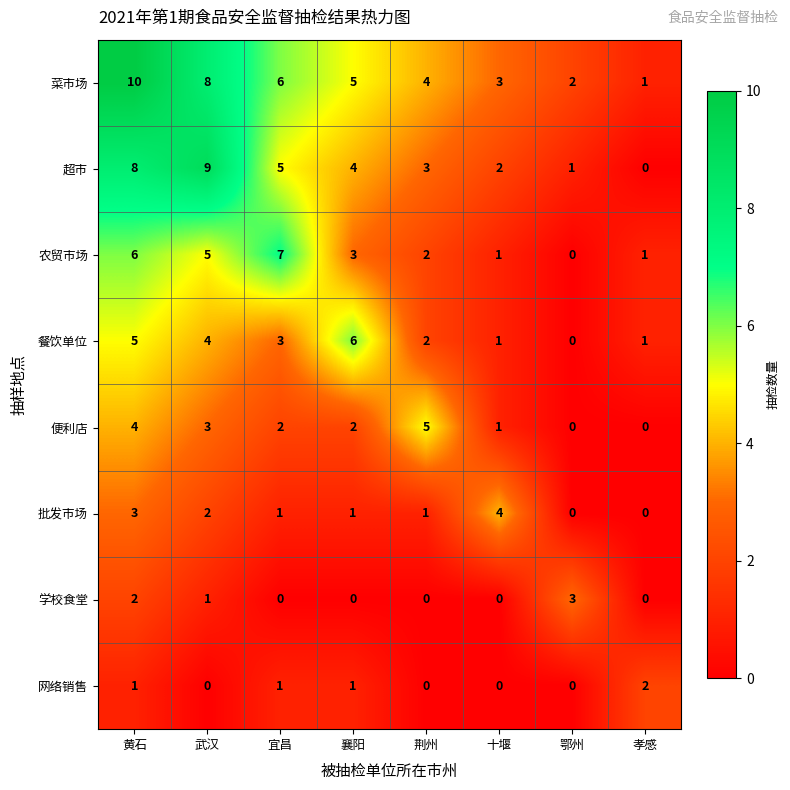

What value does the 菜市场 series have at 荆州?

4